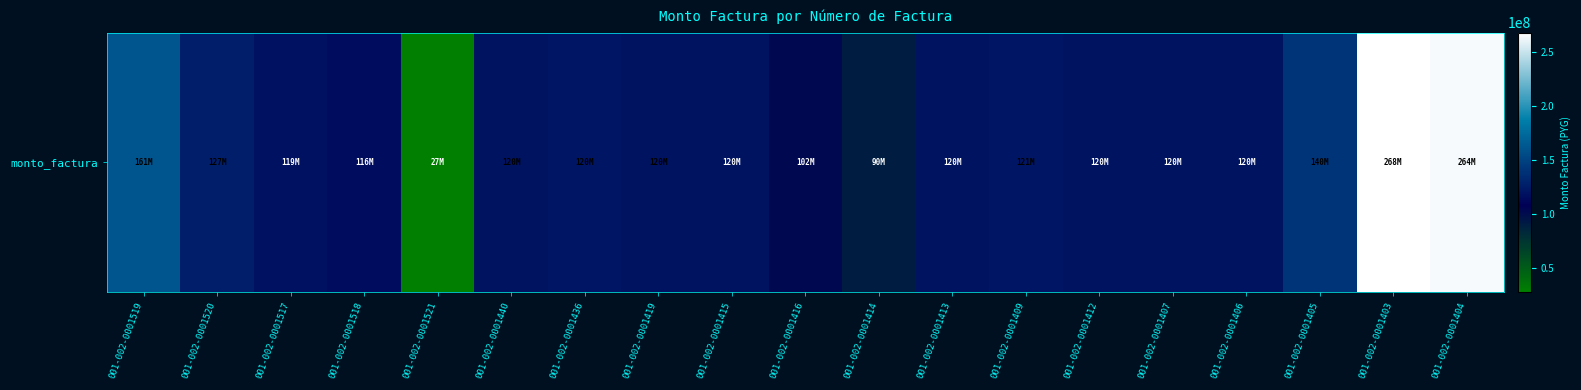

Which has a higher value, 001-002-0001440 or 001-002-0001412?

001-002-0001440